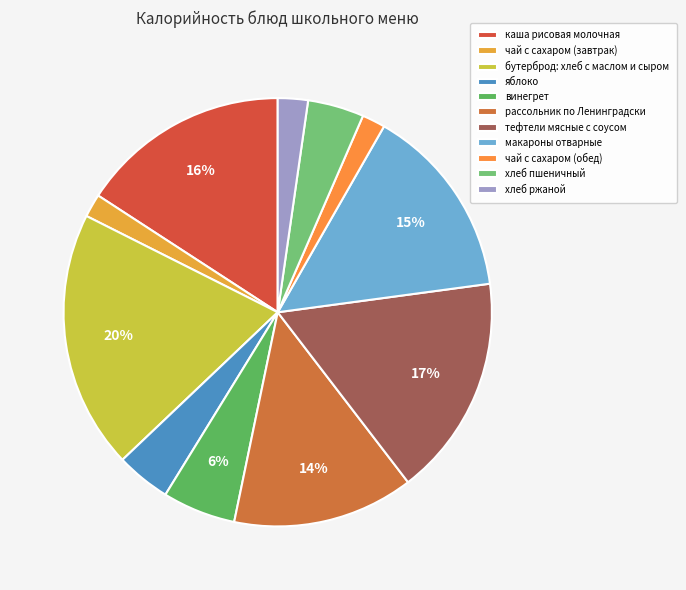

To the nearest percent, what portion does хлеб ржаной represent?

2%